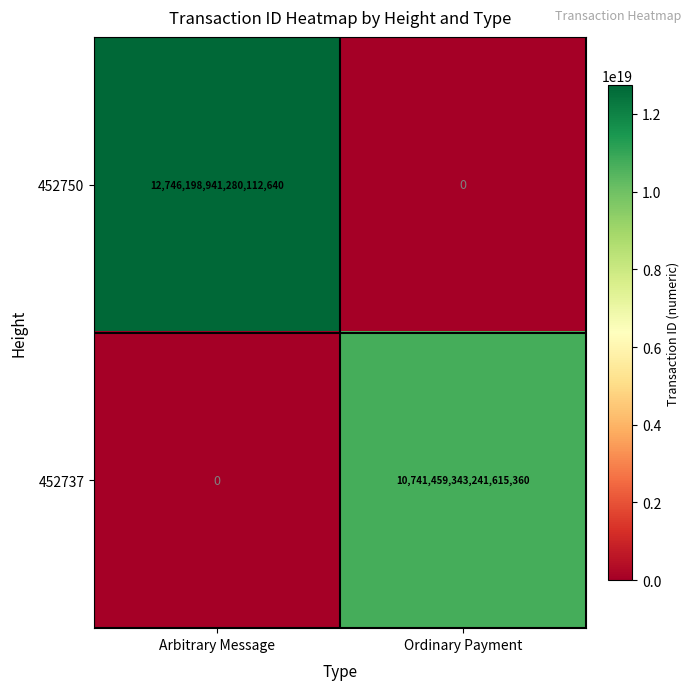

Which series changed the most between Arbitrary Message and Ordinary Payment?

452750